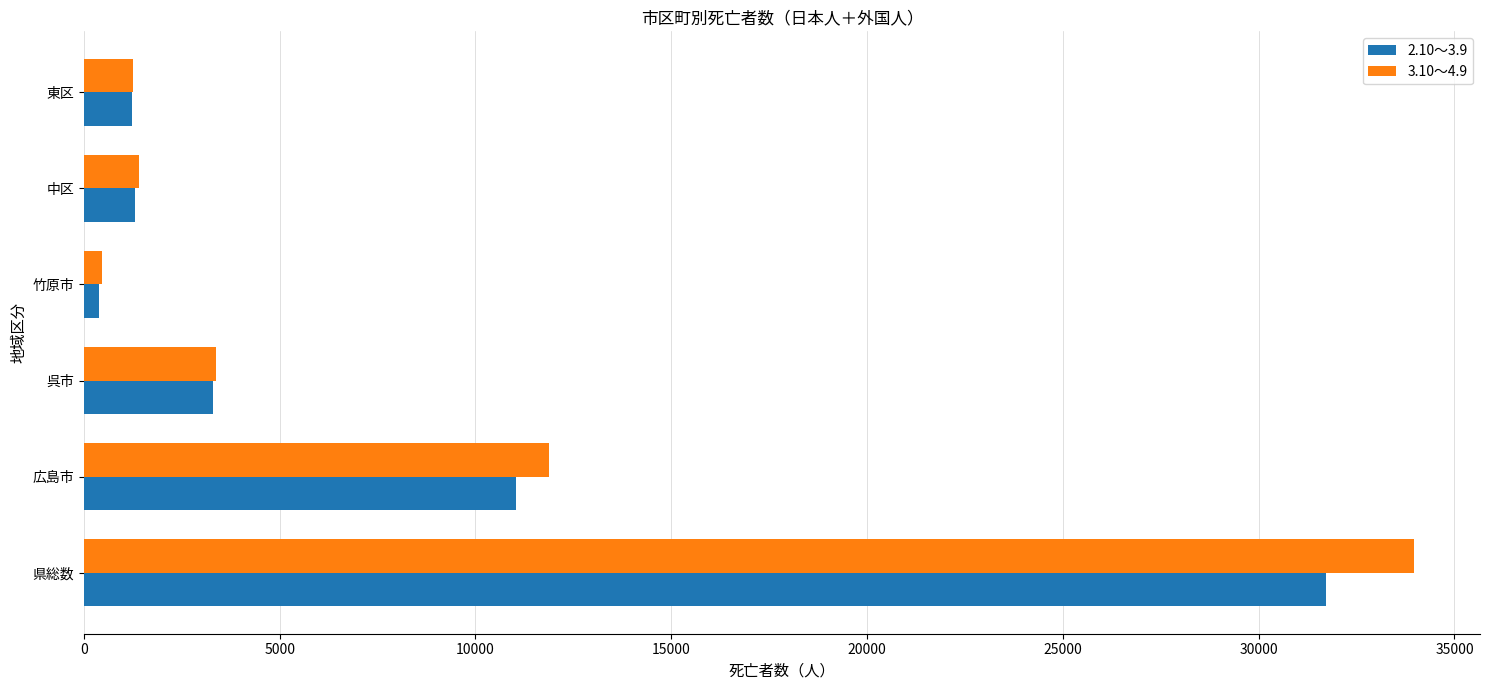

Which label corresponds to the smallest value in the chart?

竹原市